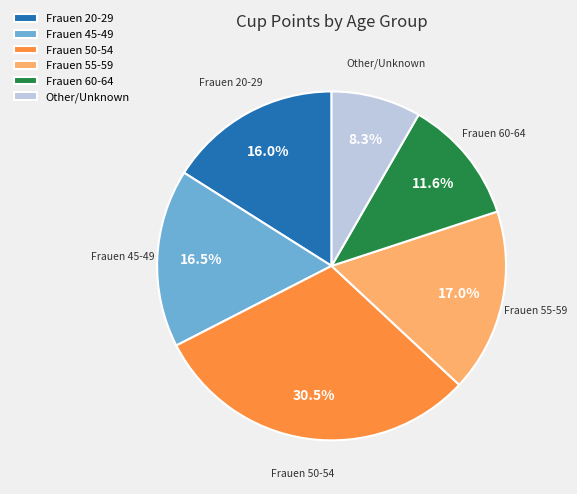

What percentage do Frauen 55-59 and Frauen 20-29 together represent?

33.0%